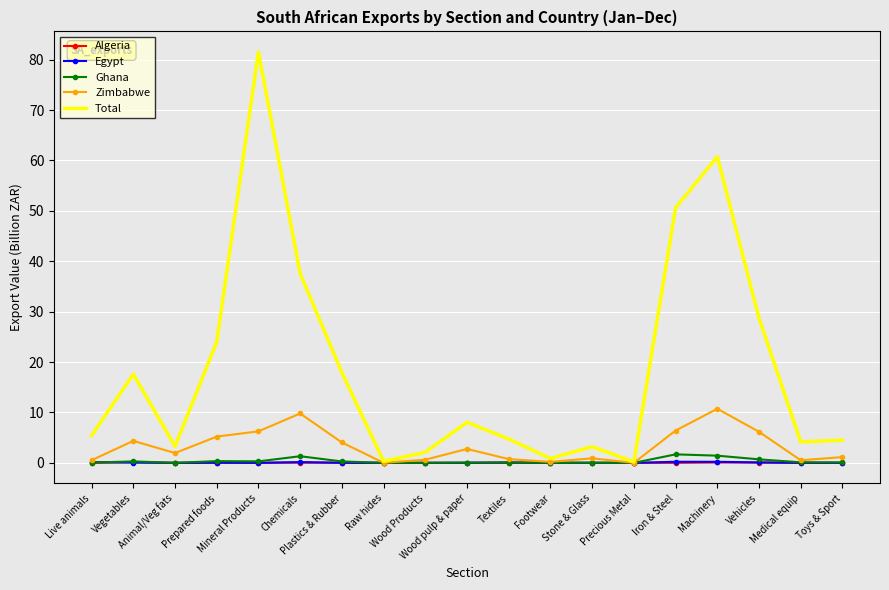

Which series has the largest total across all categories?

Total